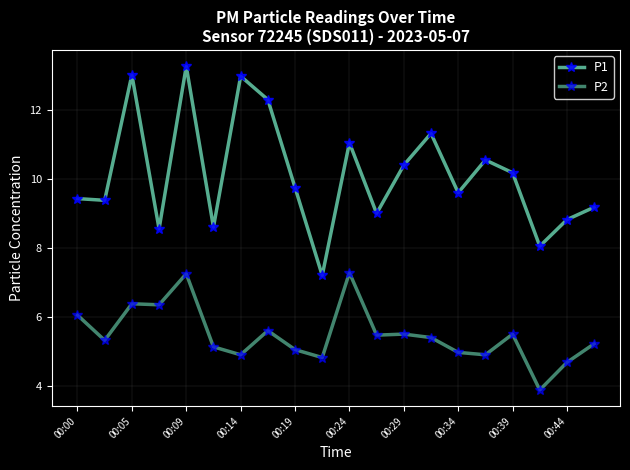

How many lines are shown in the chart?

2